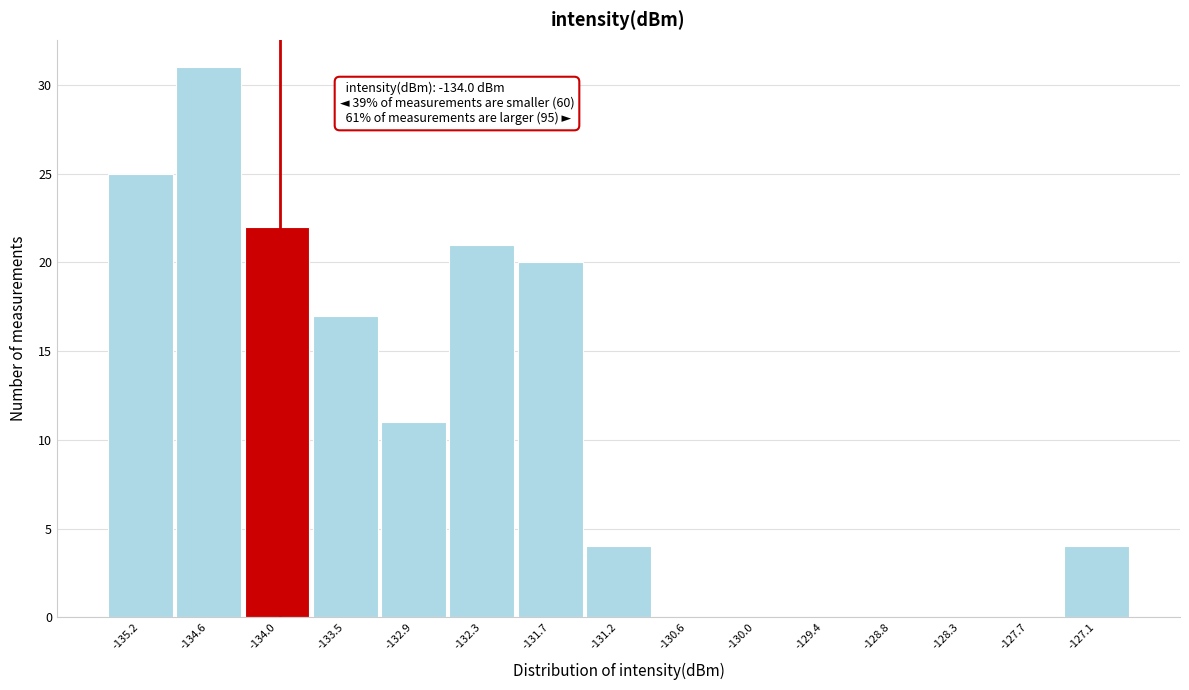

Which range on the x-axis has the tallest bar?

-134.9 to -134.3